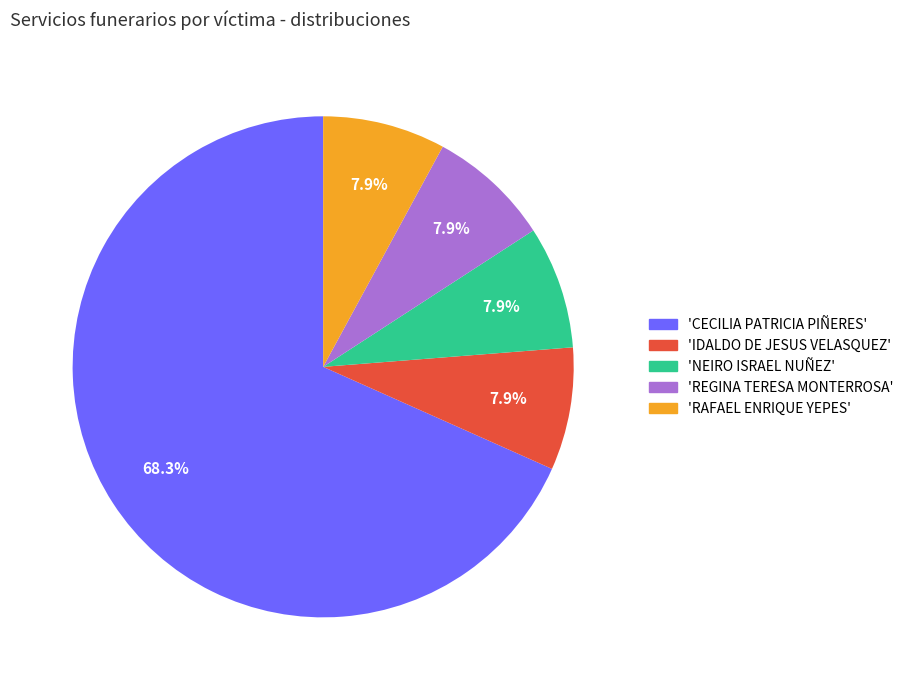

How many slices are in this pie chart?

5